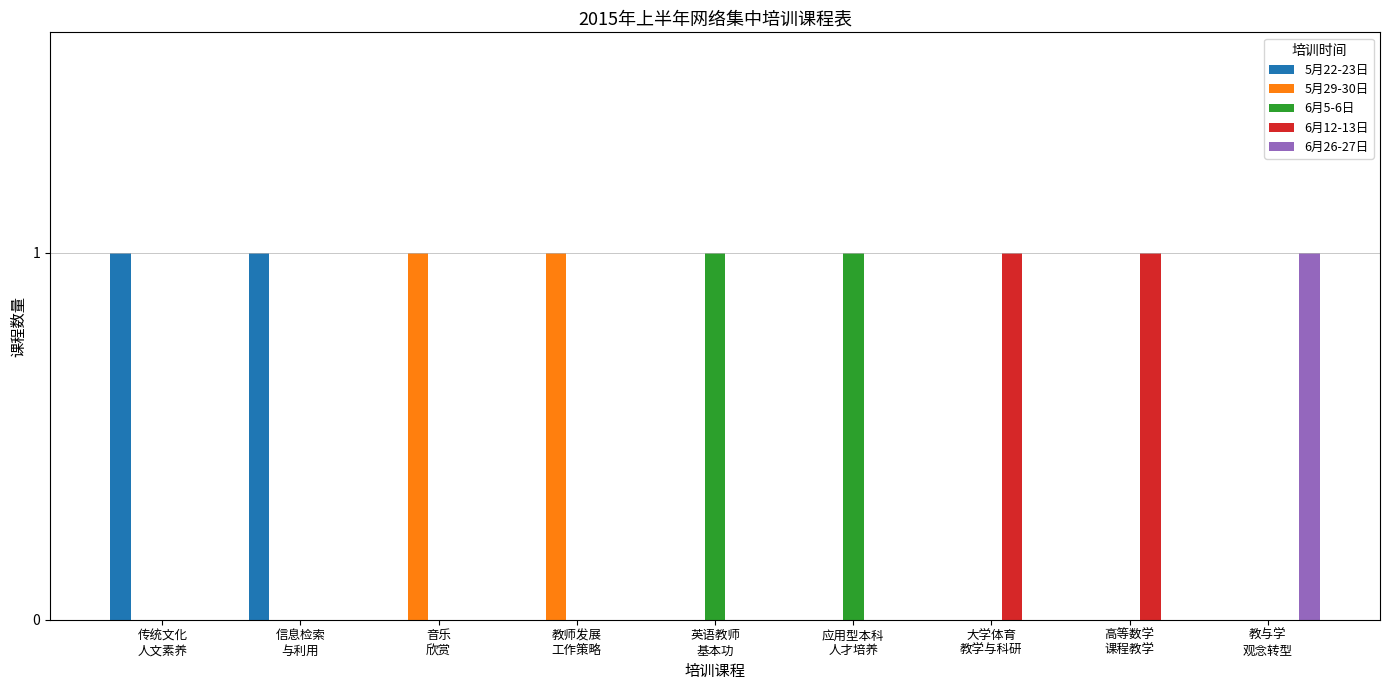

Is the value of 6月12-13日 at 教师发展
工作策略 greater than the value of 6月5-6日 at 音乐
欣赏?

No